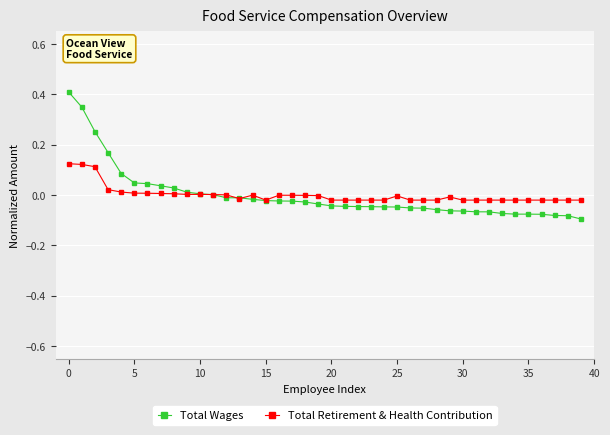

What is the greatest value displayed?

0.4